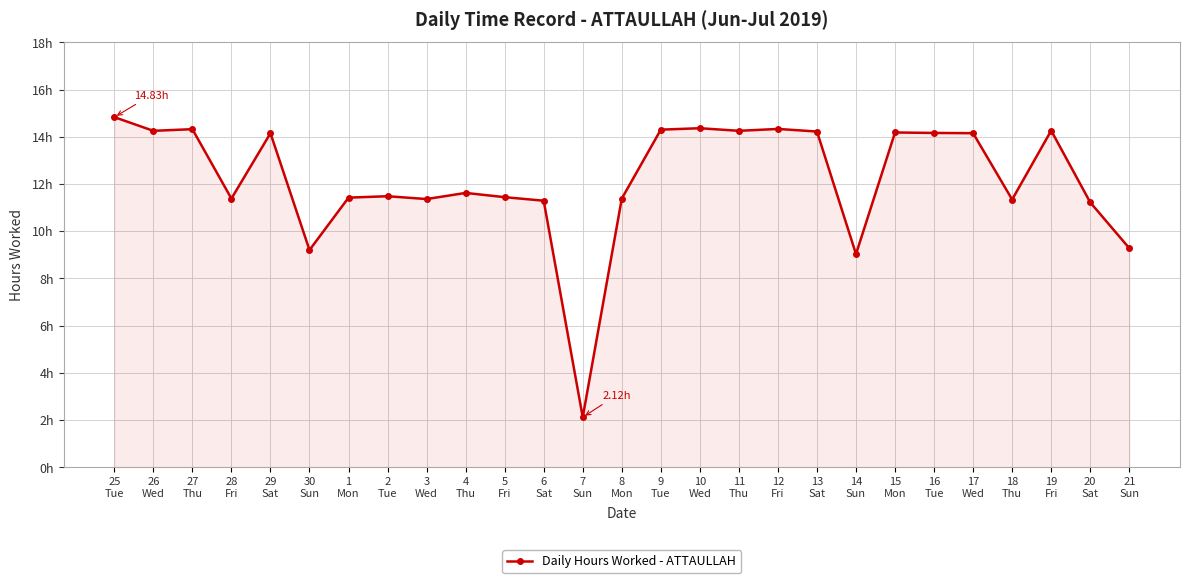

What is the difference between the maximum and minimum values?

12.7